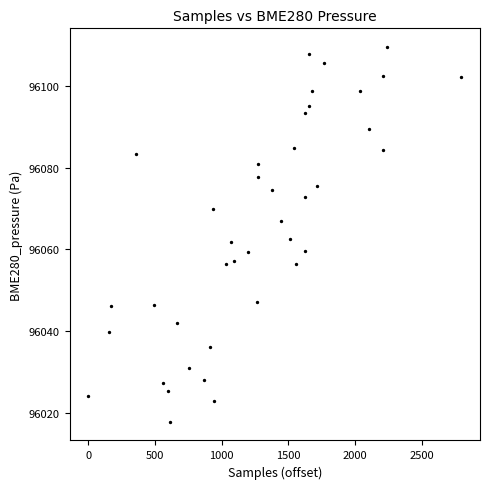

What is the range of Y values (max minus min)?

91.7